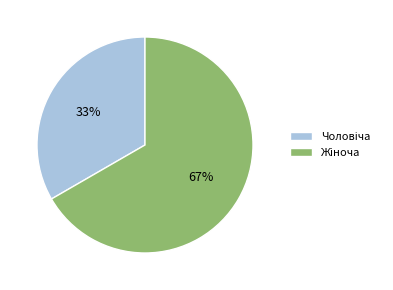

How many segments does this pie chart have?

2